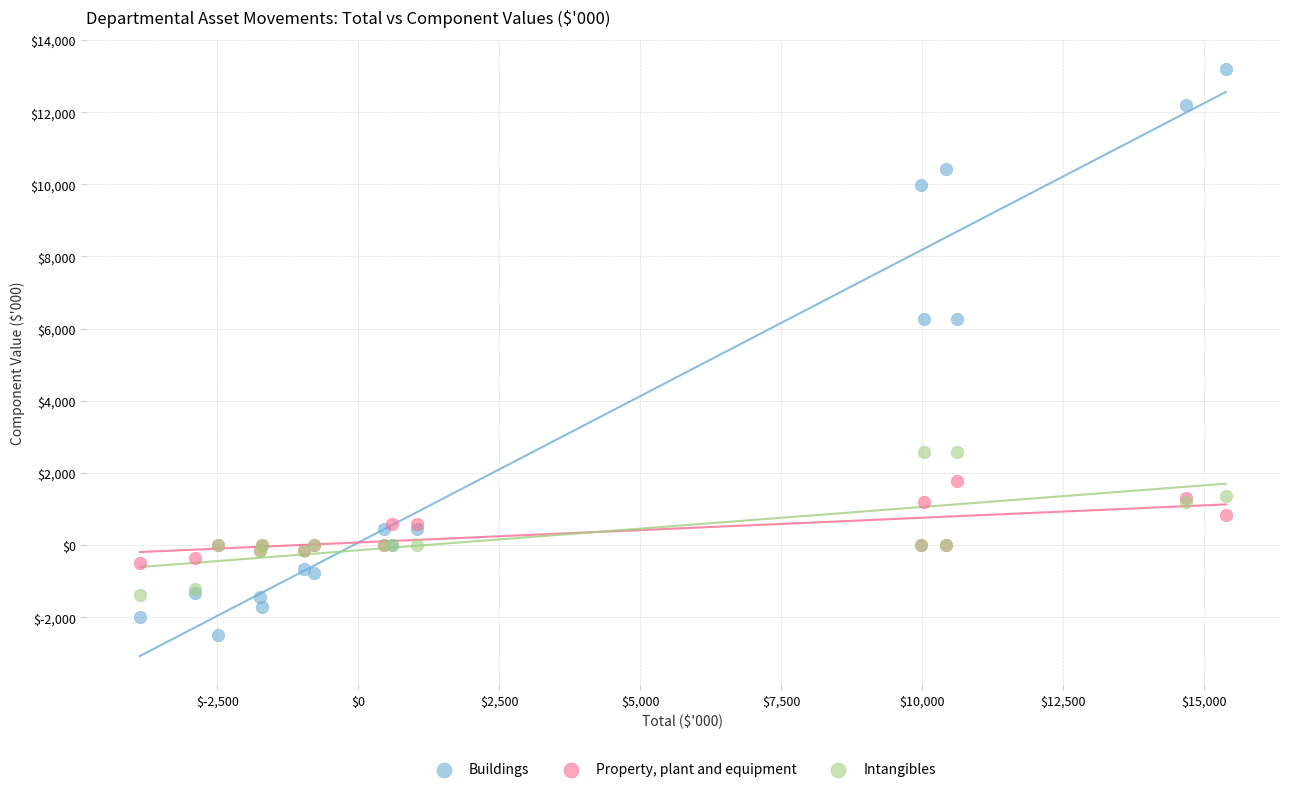

Which series has the largest Y range (max minus min)?

Buildings